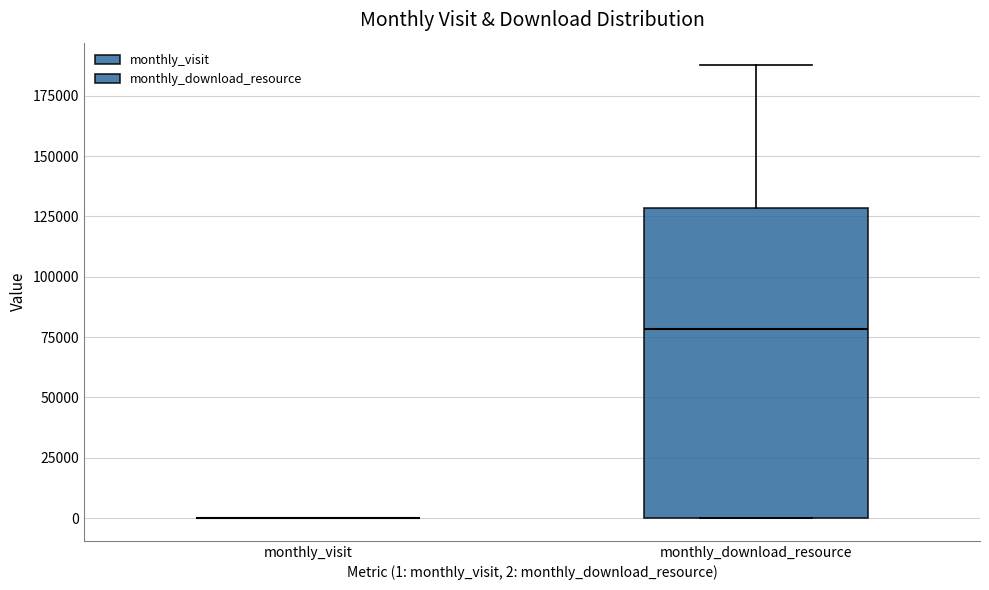

Reading left to right, read every box against the y-axis: the position of its median line, the range the box covers, and the ends of its whiskers. The values are not printed on the chart, so give them approximately, as read against the axis.

monthly_visit: box collapsed to a line at 0, whiskers 0 to 0
monthly_download_resource: median 80000, box 0 to 130000, whiskers 0 to 190000